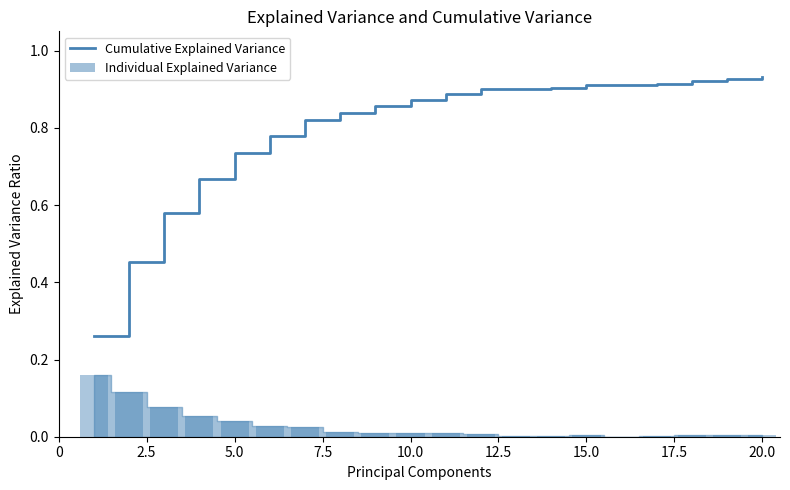

What is the difference between the second highest and minimum values?

0.7